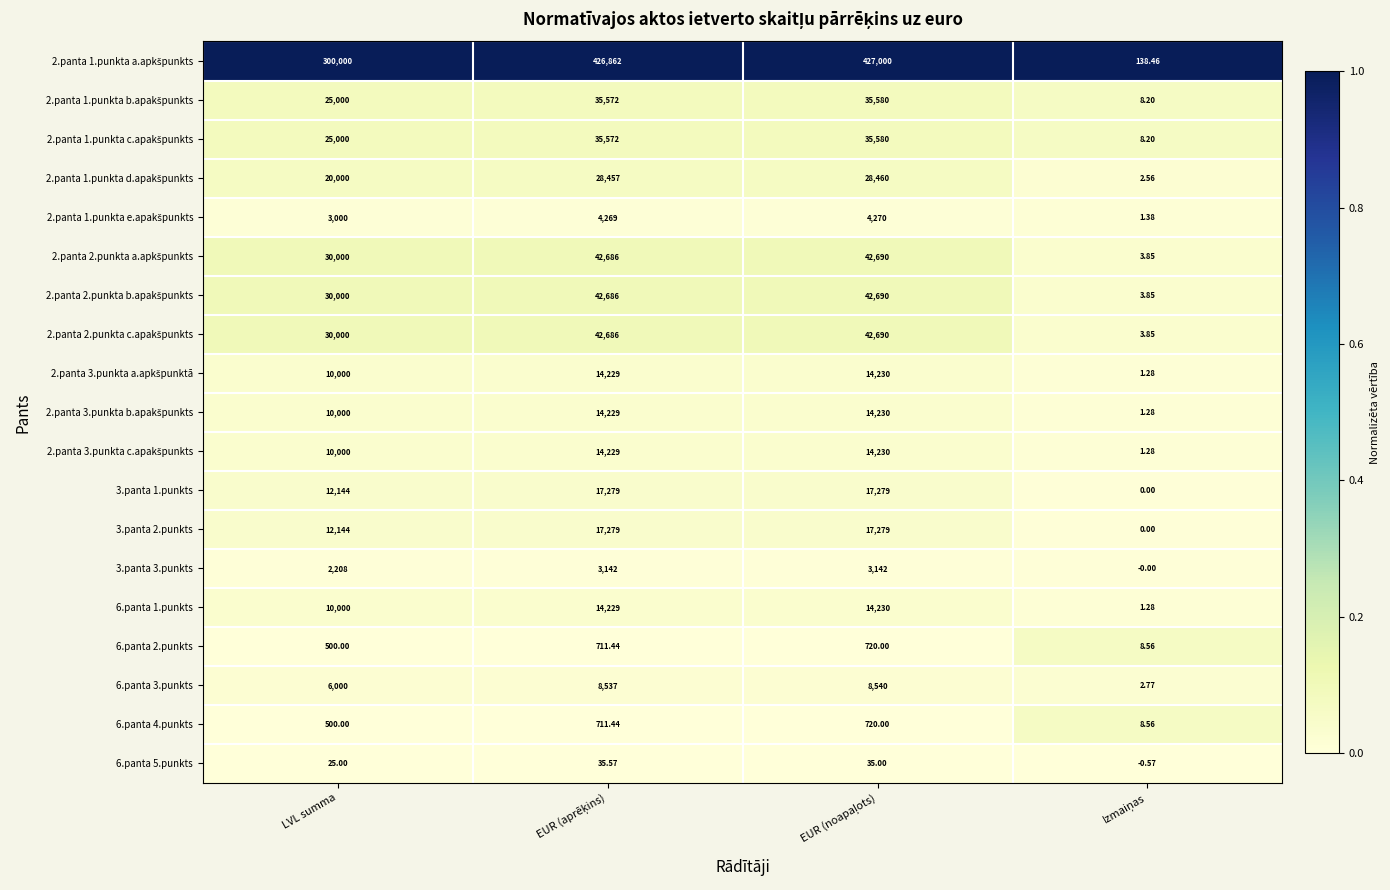

At which label is 3.panta 1.punkts closest to 8639?

LVL summa